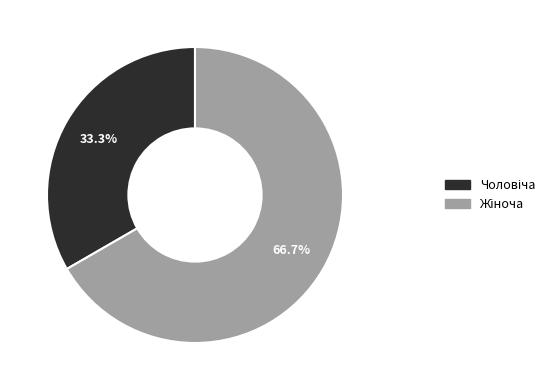

Does any single category account for the majority?

Yes